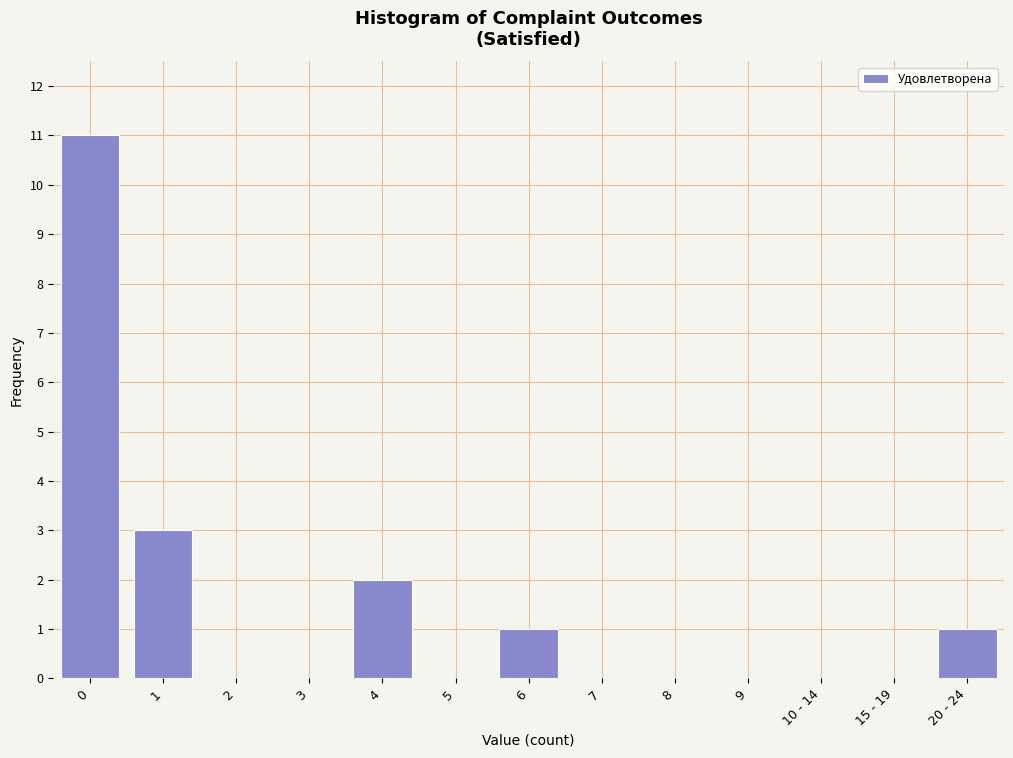

Reading left to right, extract all data points from this chart.

0=11	1=3	2=0	3=0	4=2	5=0	6=1	7=0	8=0	9=0	10 - 14=0	15 - 19=0	20 - 24=1